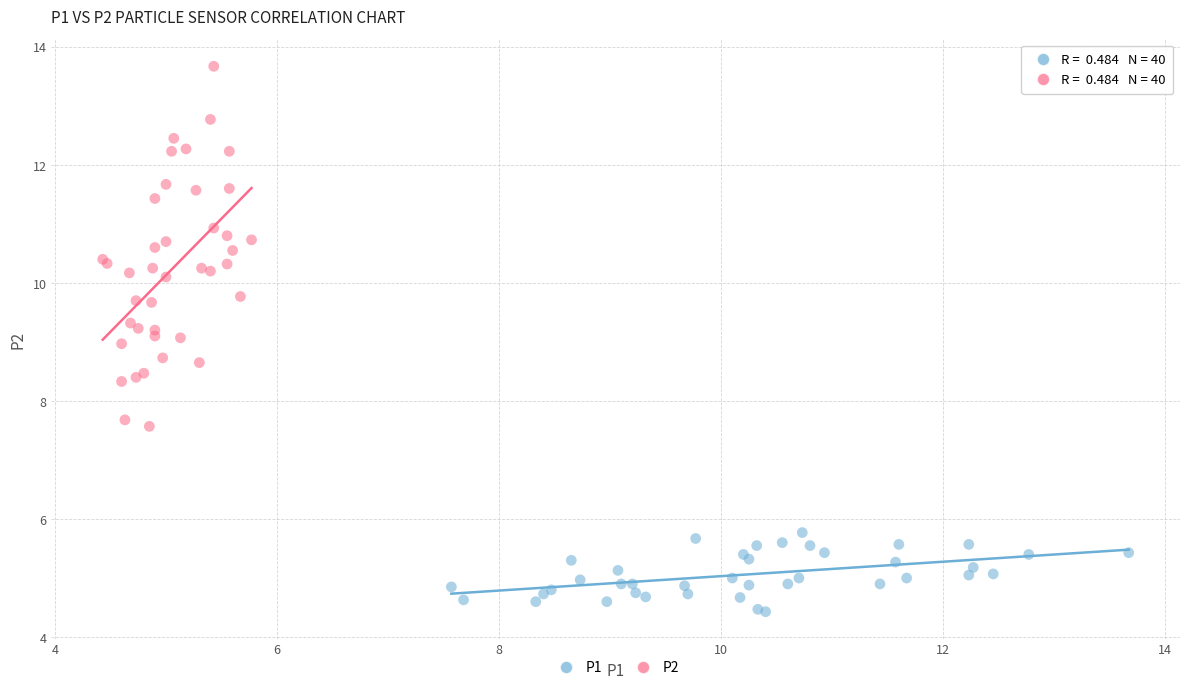

Which series contains the highest Y value?

P2